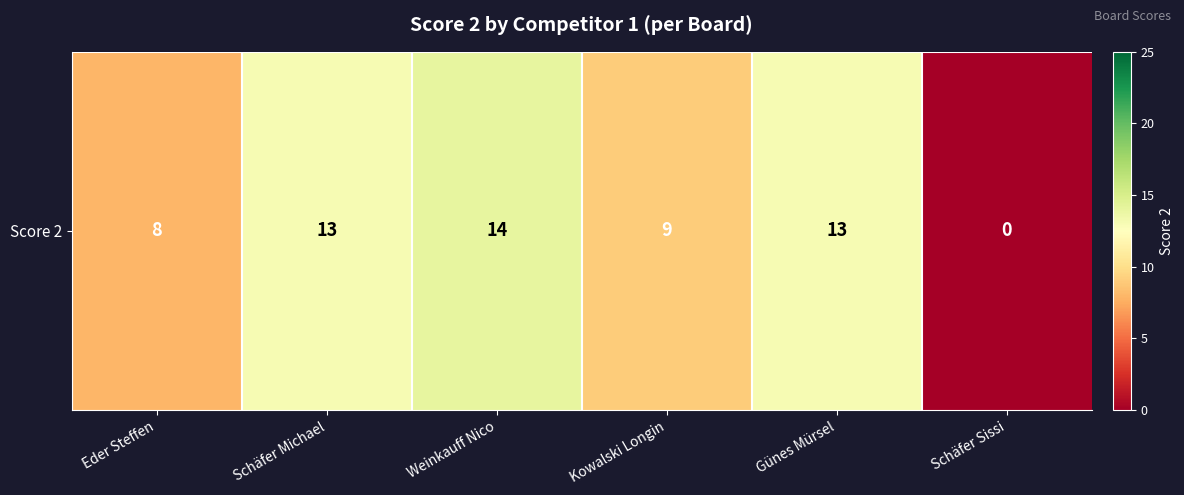

What is the difference between the maximum and minimum values?

14